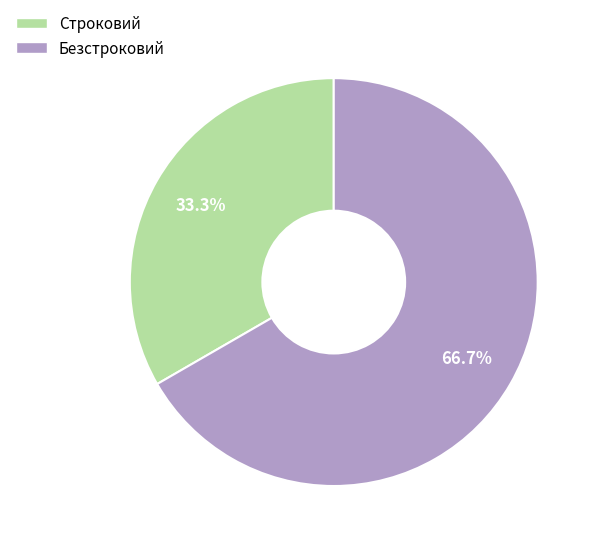

How many segments does this pie chart have?

2